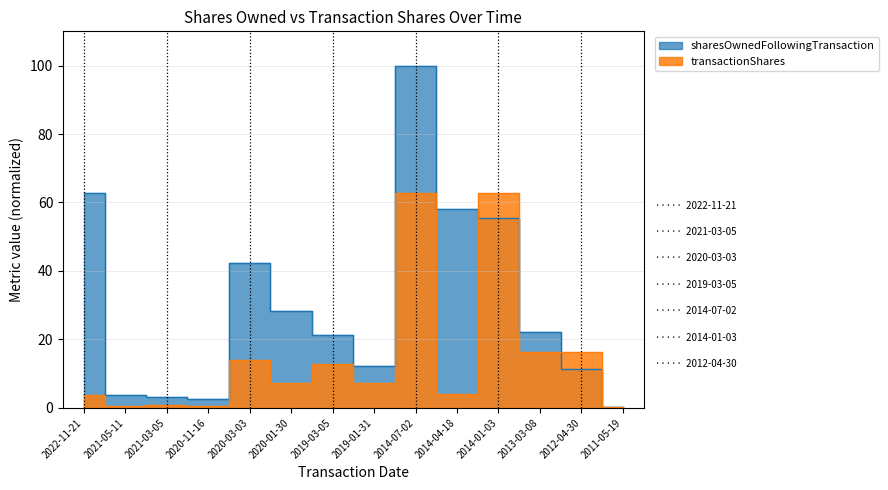

What are all the series names shown in the legend?

sharesOwnedFollowingTransaction, transactionShares